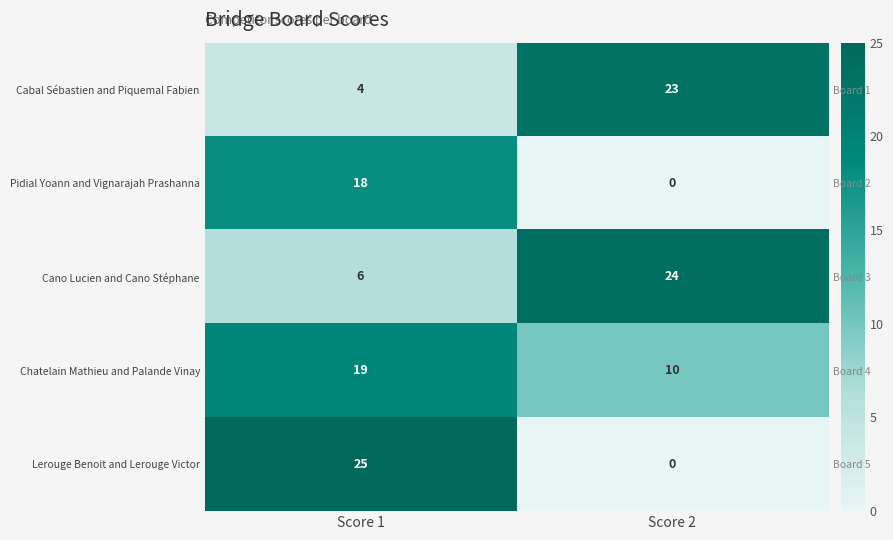

What is the sum of the Chatelain Mathieu and Palande Vinay values at Score 2 and Score 1?

29